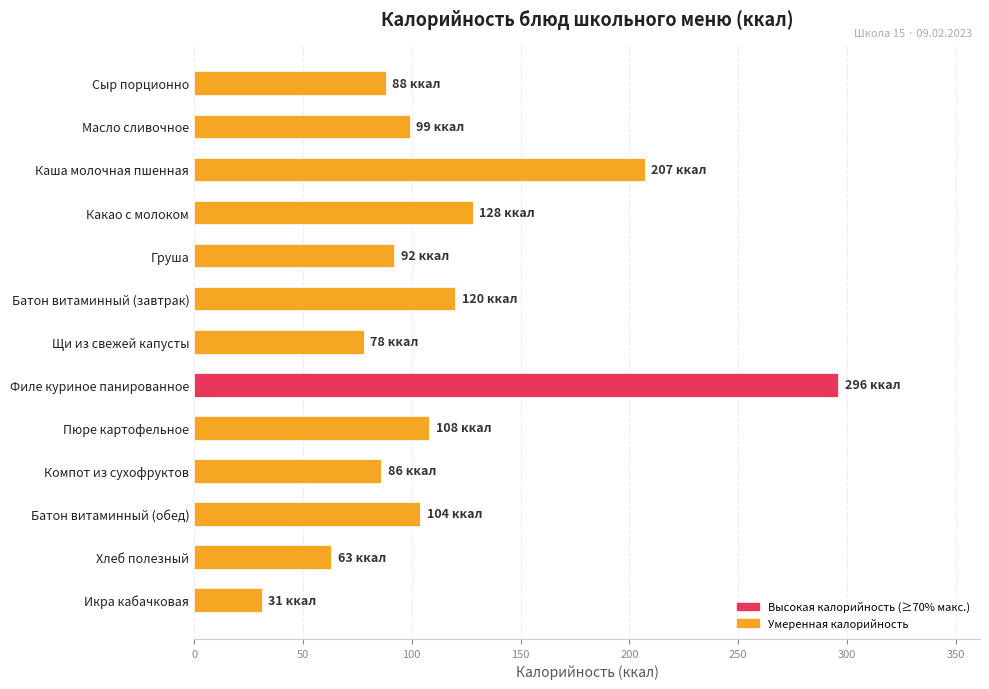

What is the label of the 8th bar from the top?

Филе куриное панированное